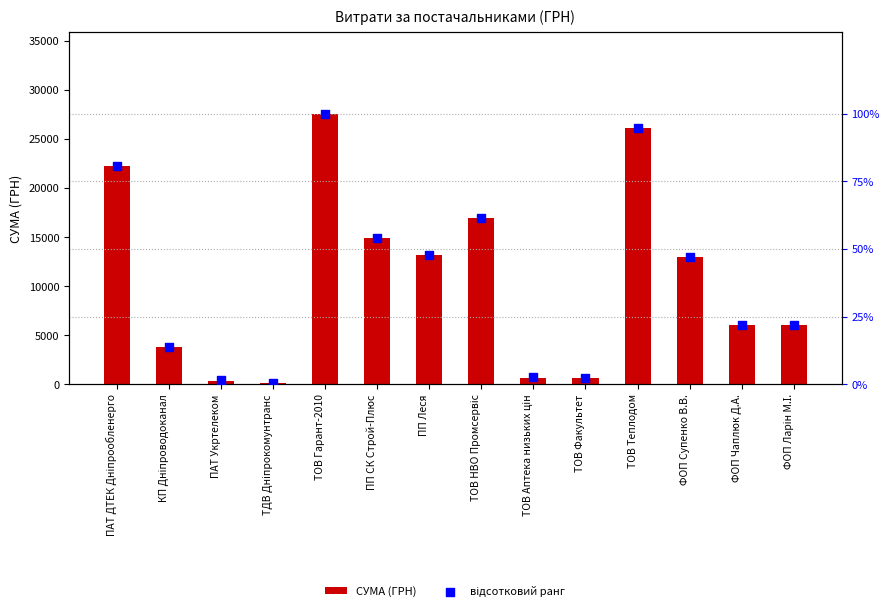

Which series has the largest Y range (max minus min)?

СУМА (ГРН)